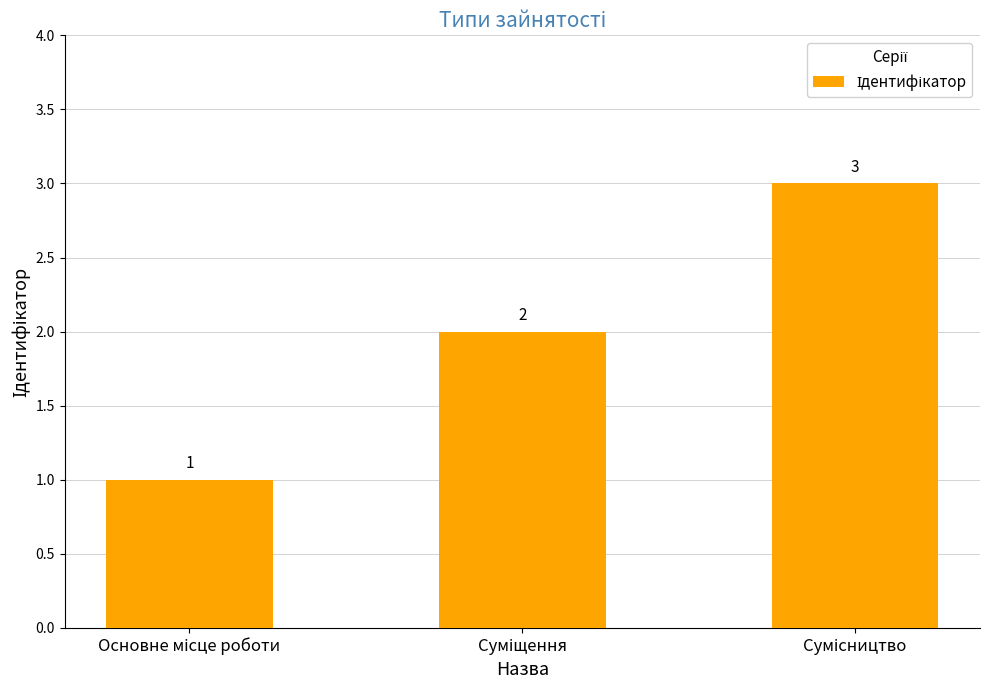

What is the sum of all values?

6